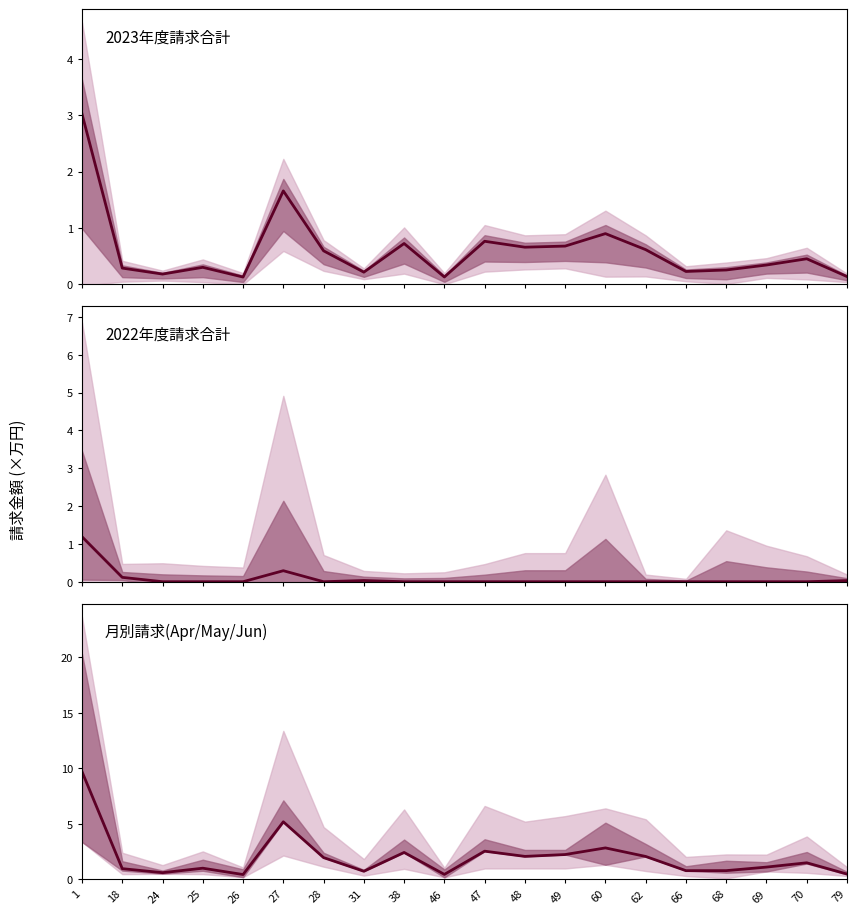

Reading left to right, list all the values displayed in this chart.

2023年度請求合計: 3.0	0.3	0.2	0.3	0.1	1.7	0.6	0.2	0.7	0.1	0.8	0.7	0.7	0.9	0.6	0.2	0.3	0.3	0.5	0.1
2022年度請求合計: 1.2	0.1	0.0	0.0	0.0	0.3	0.0	0.0	0.0	0.0	0.0	0.0	0.0	0.0	0.0	0.0	0.0	0.0	0.0	0.0
月別請求(Apr/May/Jun): 9.7	0.9	0.6	1.0	0.4	5.2	1.9	0.7	2.4	0.4	2.5	2.0	2.2	2.8	2.0	0.8	0.8	1.1	1.5	0.5